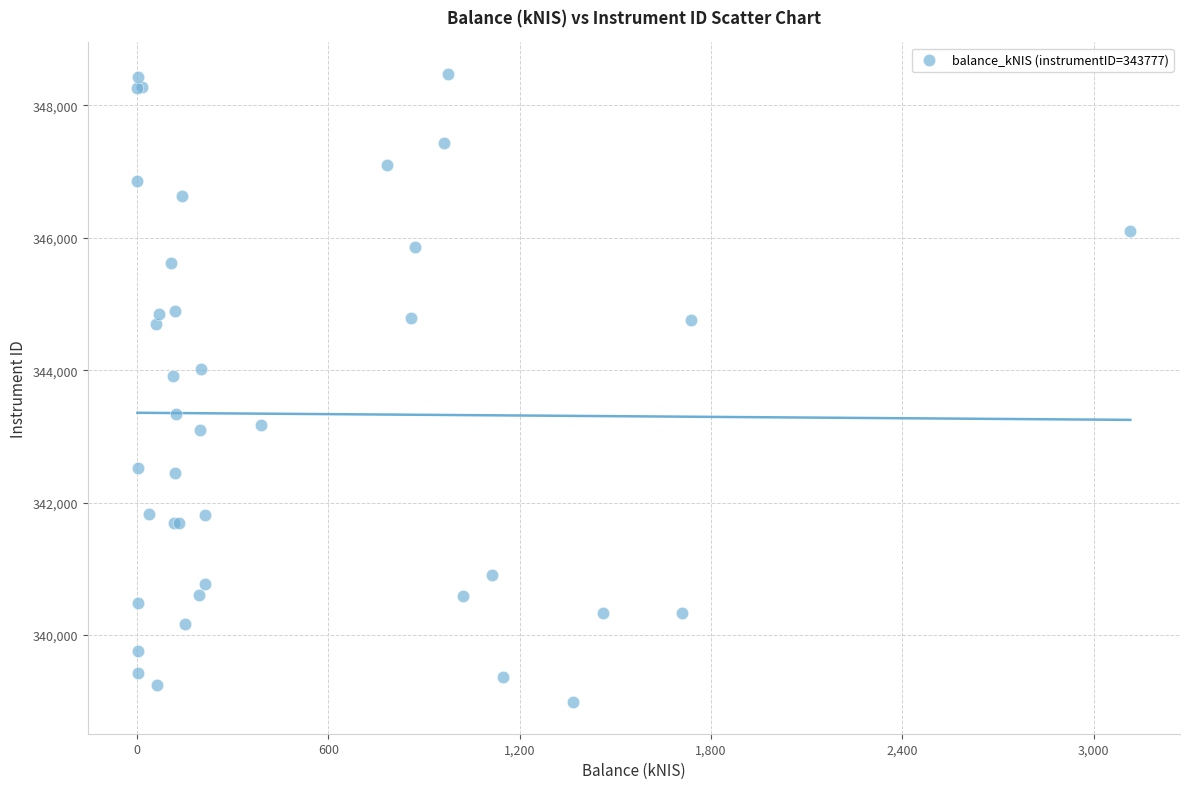

What Y value in the scatter plot is closest to 343729?

343919.3